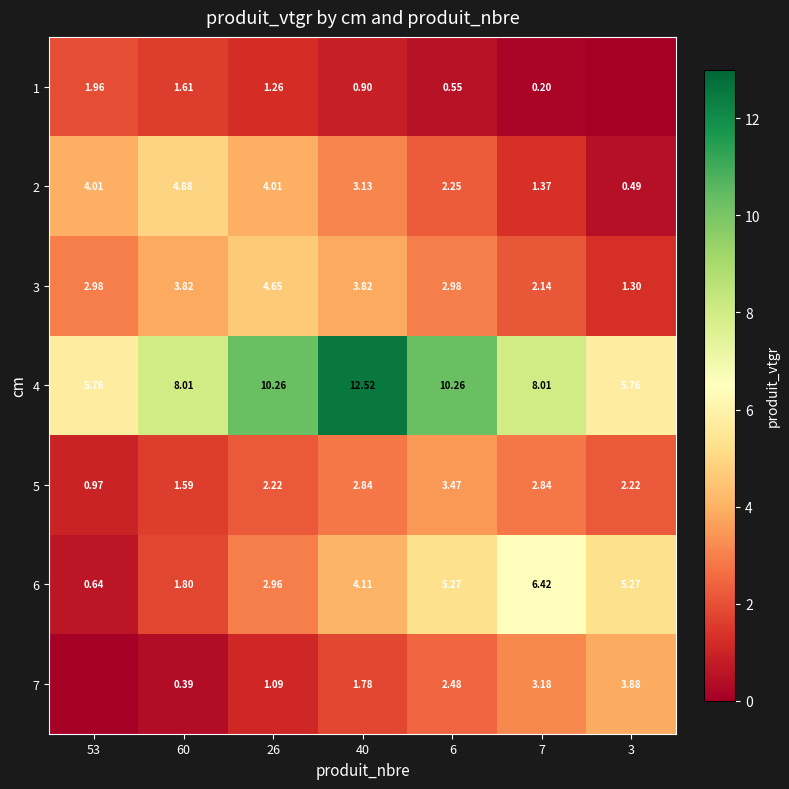

How many values in the 3 series are below 2?

1